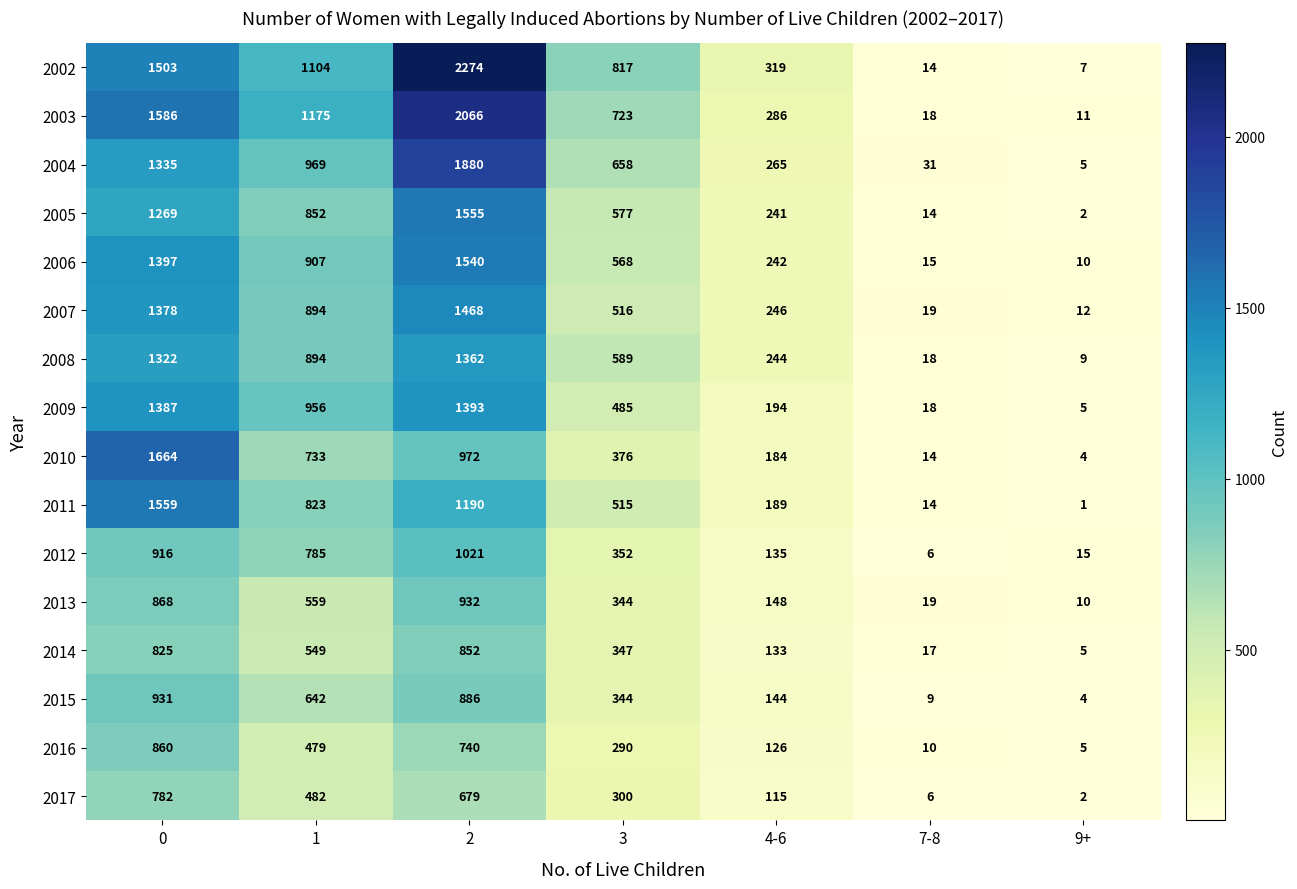

Which label corresponds to the smallest value in the chart?

9+